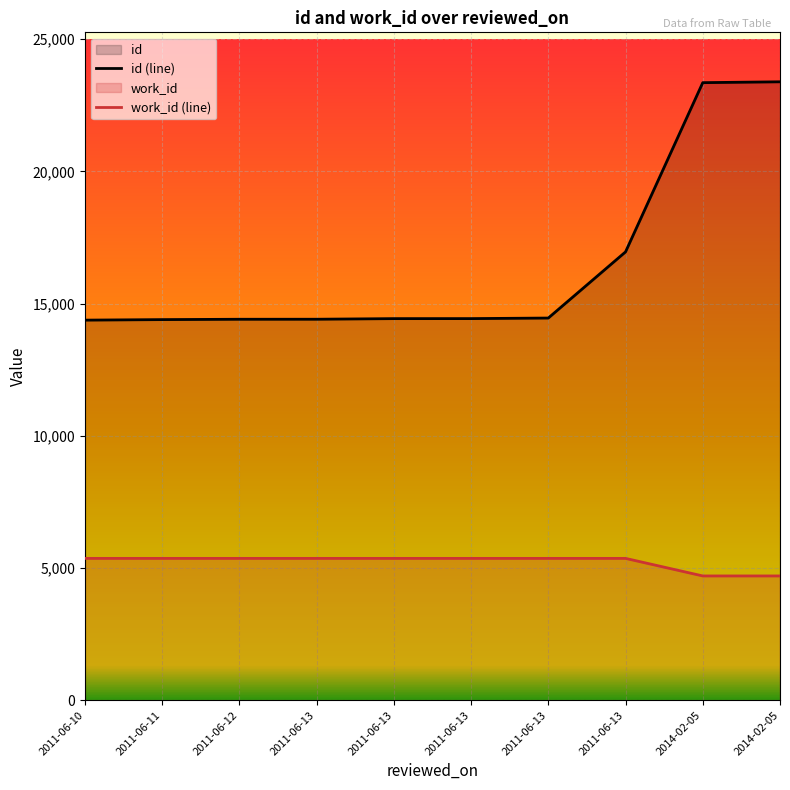

The value of work_id (line) at 2011-06-10 is 9400. True or false?

False